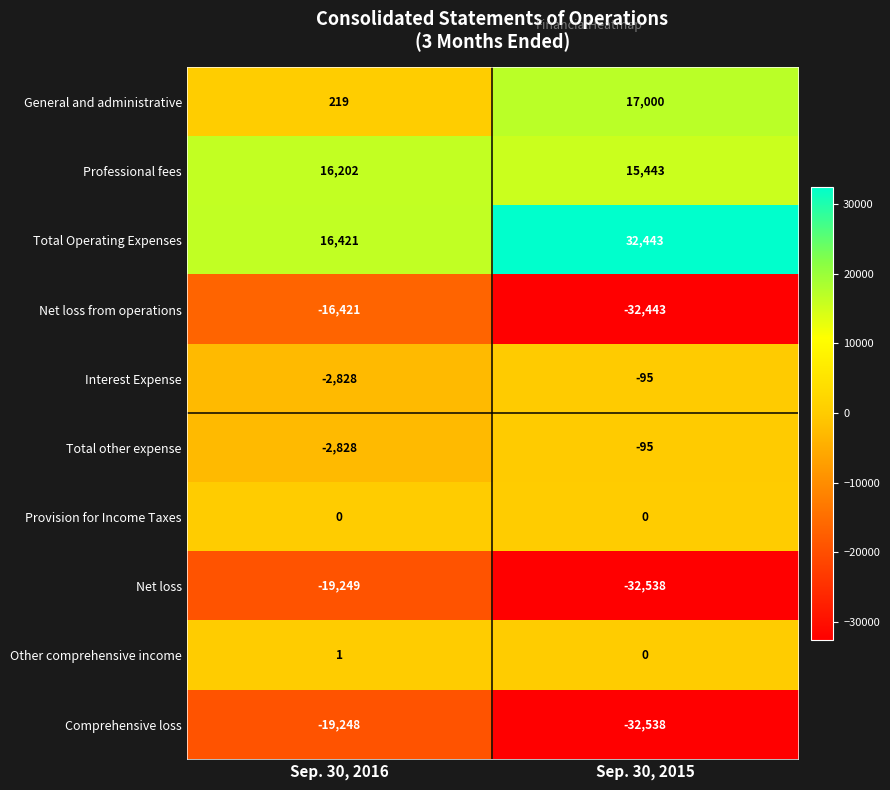

Reading left to right, transcribe all the data shown in this chart.

General and administrative: 219	17000
Professional fees: 16202	15443
Total Operating Expenses: 16421	32443
Net loss from operations: -16421	-32443
Interest Expense: -2828	-95
Total other expense: -2828	-95
Provision for Income Taxes: 0	0
Net loss: -19249	-32538
Other comprehensive income: 1	0
Comprehensive loss: -19248	-32538